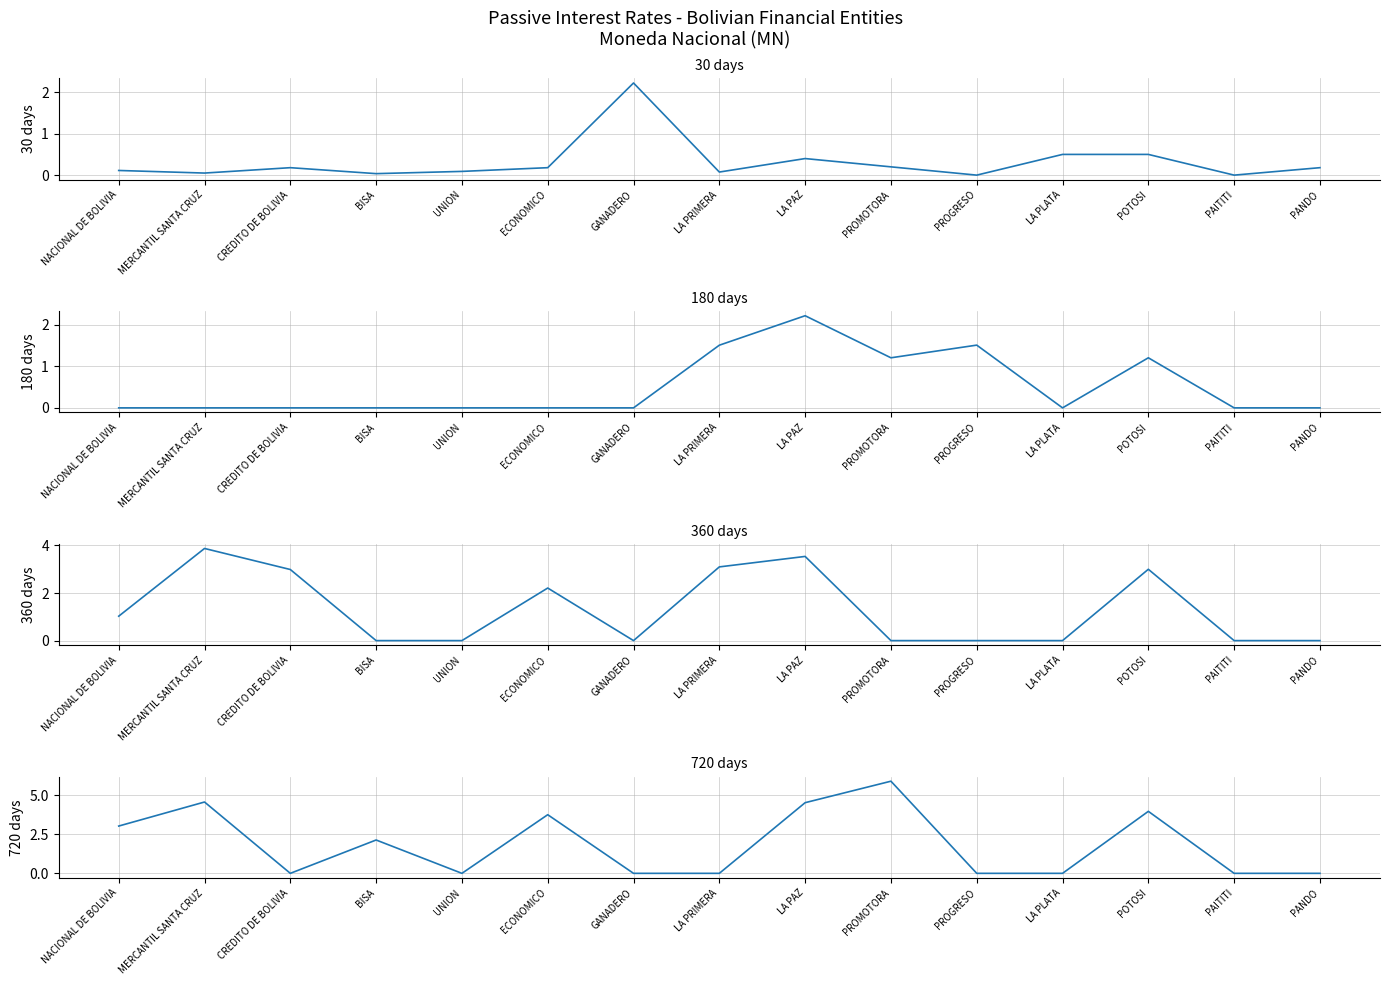

What are all the series names shown in the legend?

30 days, 180 days, 360 days, 720 days